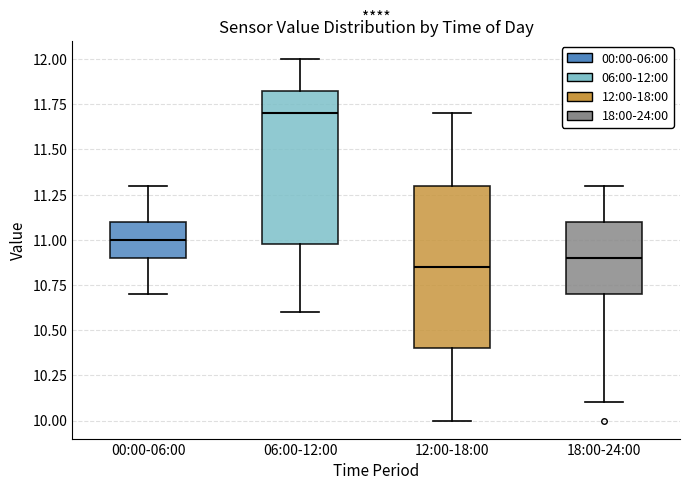

Reading left to right, transcribe this box plot: for each box, give where its median line is, the range the box spans, and where its two whiskers end, as read against the y-axis. The values are not printed on the chart, so give them approximately, as read against the axis.

00:00-06:00: median 11.00, box 10.90 to 11.10, whiskers 10.70 to 11.30
06:00-12:00: median 11.70, box 11.00 to 11.85, whiskers 10.60 to 12.00
12:00-18:00: median 10.85, box 10.40 to 11.30, whiskers 10.00 to 11.70
18:00-24:00: median 10.90, box 10.70 to 11.10, whiskers 10.10 to 11.30